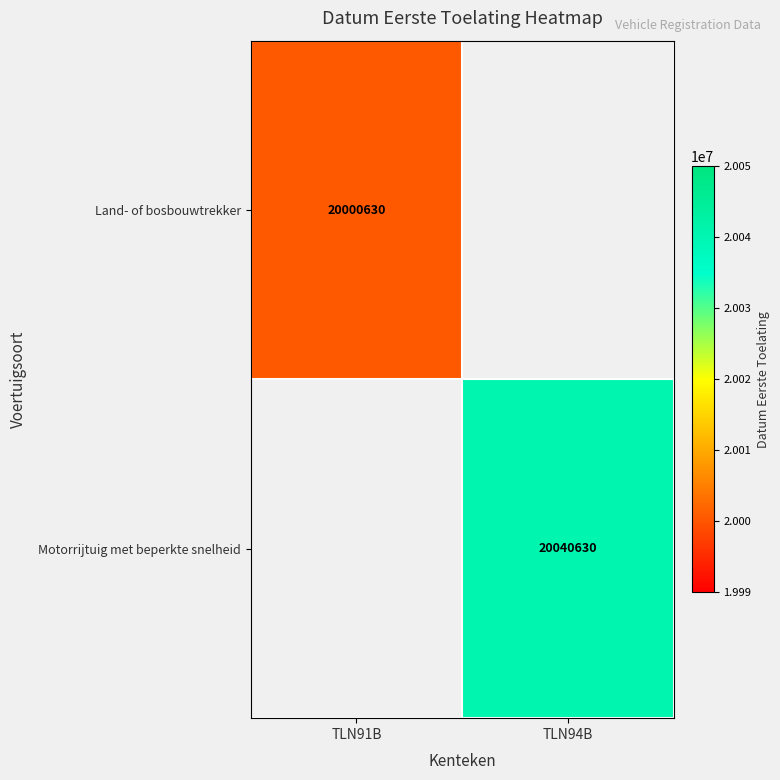

The Land- of bosbouwtrekker series shows 5790600 at TLN91B. True or false?

False